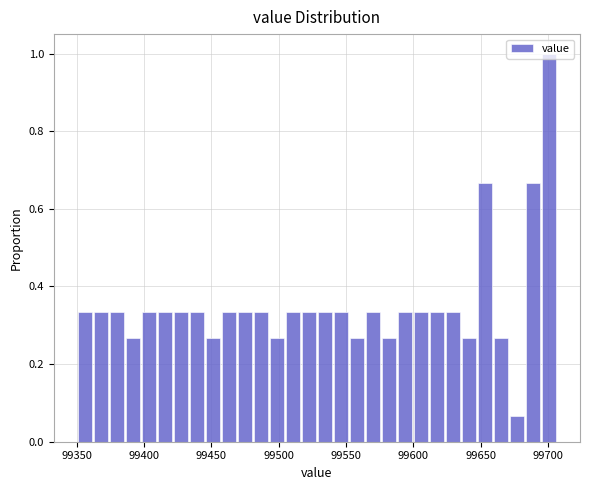

Read against the x-axis, roughly where is the centre of the tallest bar?

99700